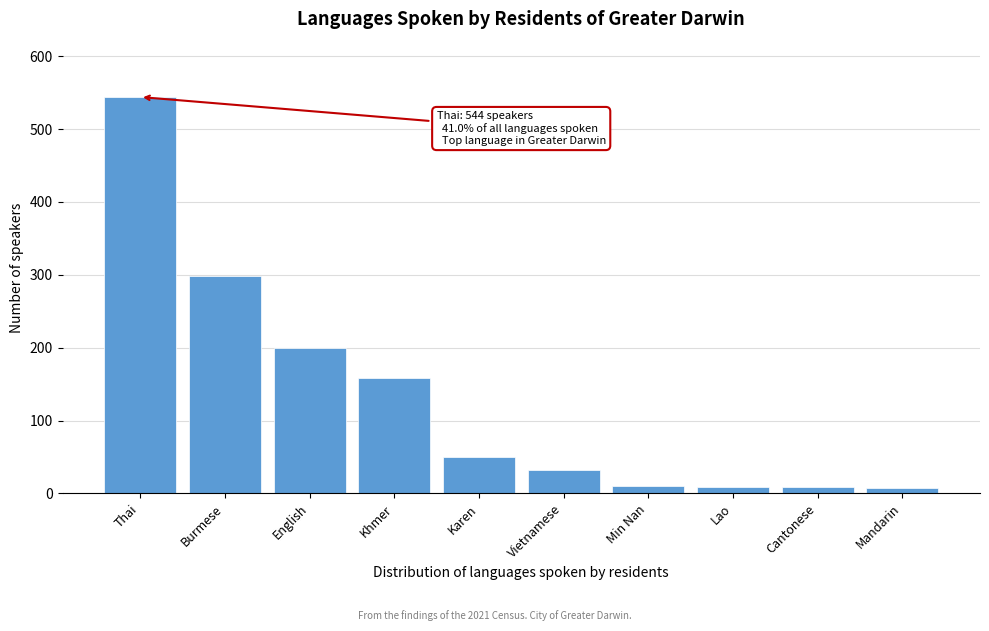

Which label corresponds to the largest value in the chart?

Thai